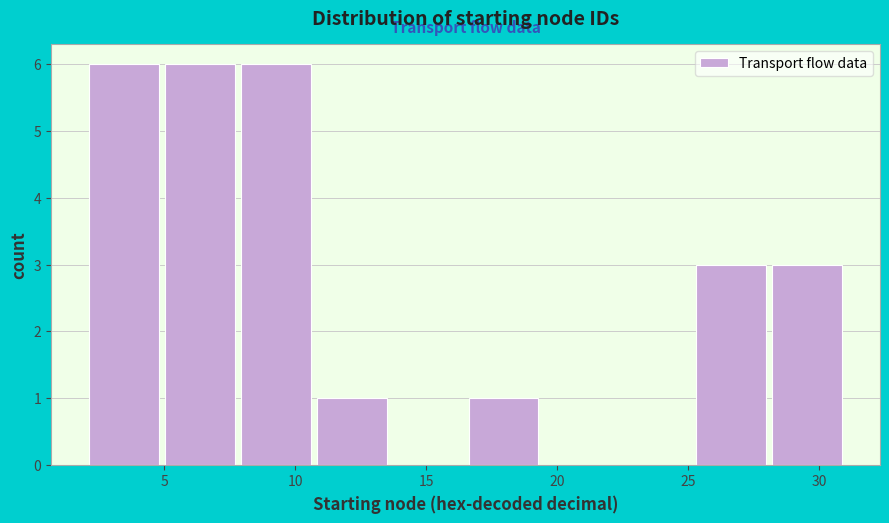

Reading left to right, transcribe this chart: for each bar, give the range it covers on the x-axis and its height. Neither the bar edges nor the heights are printed on the chart, so give them approximately, as read against the axes.

2.0 to 4.9: 6
4.9 to 7.8: 6
7.8 to 10.7: 6
10.7 to 13.6: 1
13.6 to 16.5: 0
16.5 to 19.4: 1
19.4 to 22.3: 0
22.3 to 25.2: 0
25.2 to 28.1: 3
28.1 to 31.0: 3